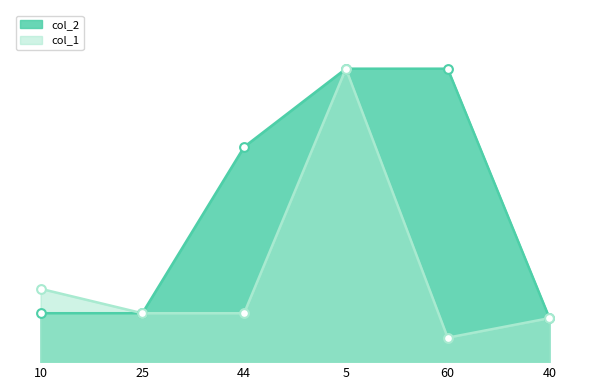

Which series contains the highest Y value?

col_1